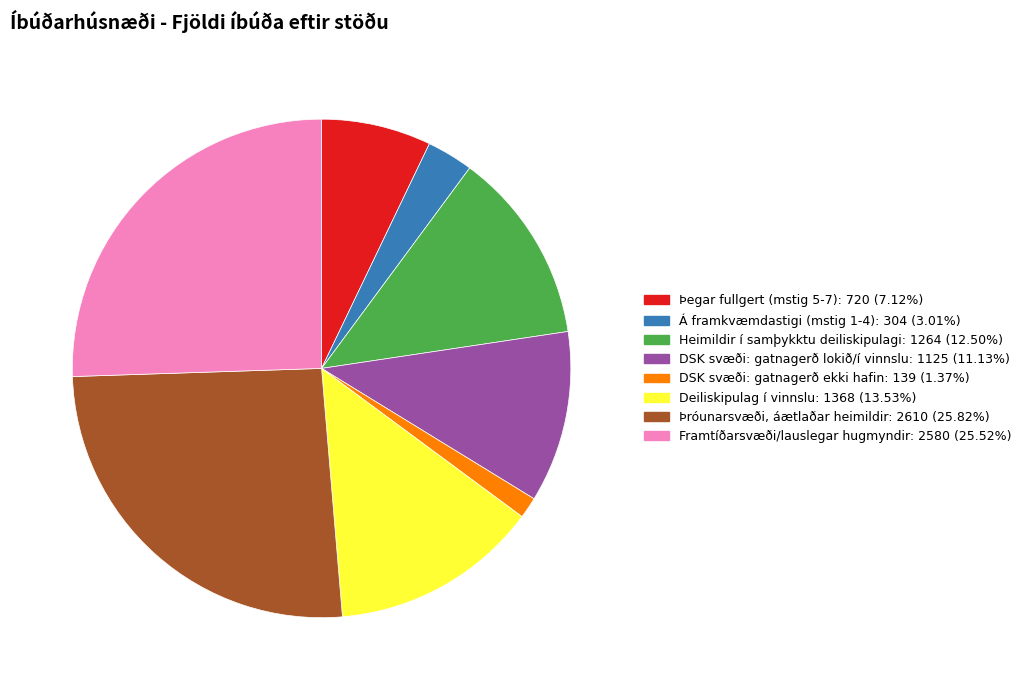

What is the ratio of the value at Framtíðarsvæði/lauslegar hugmyndir to the value at DSK svæði: gatnagerð ekki hafin?

18.6